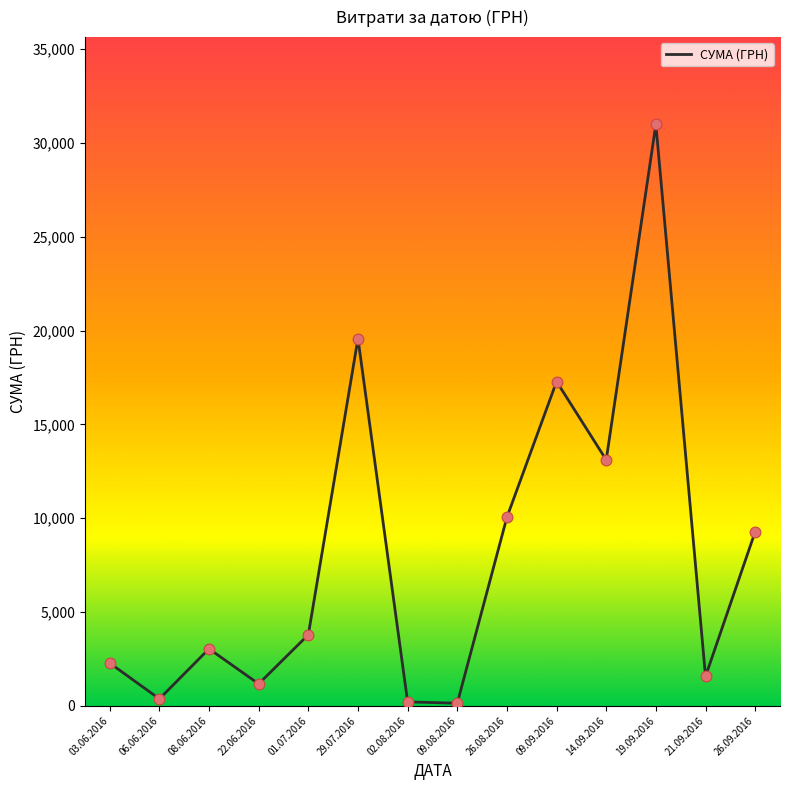

What is the change in value from 22.06.2016 to 26.08.2016?

+8883.1